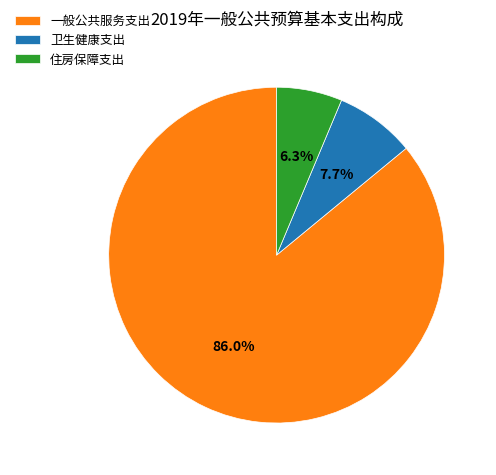

Which slice represents more than half of the pie?

一般公共服务支出